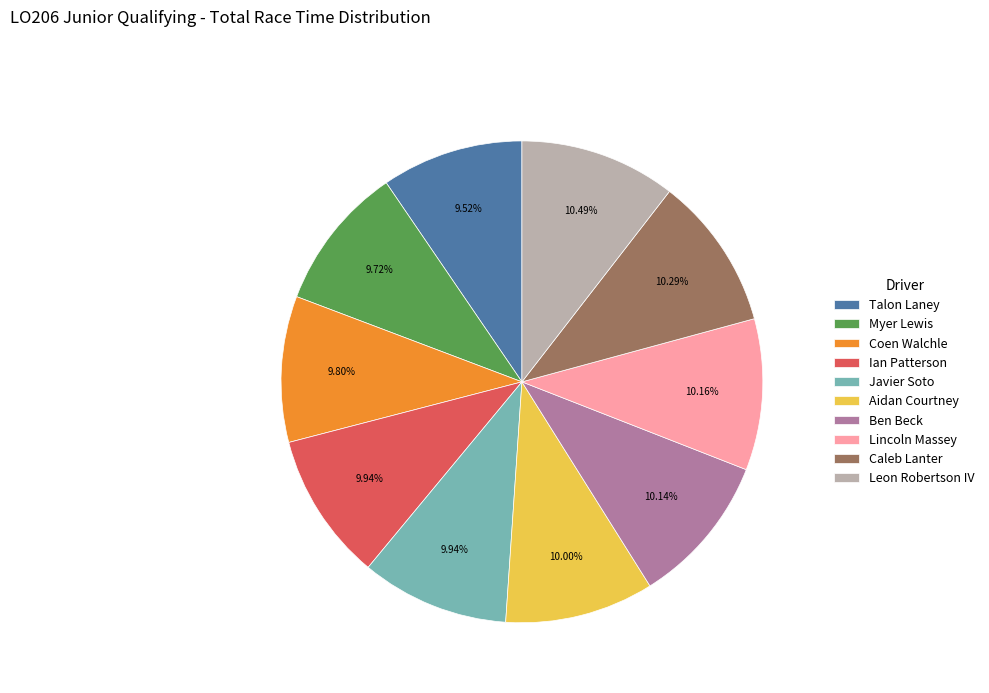

Is there a majority slice in this chart?

No